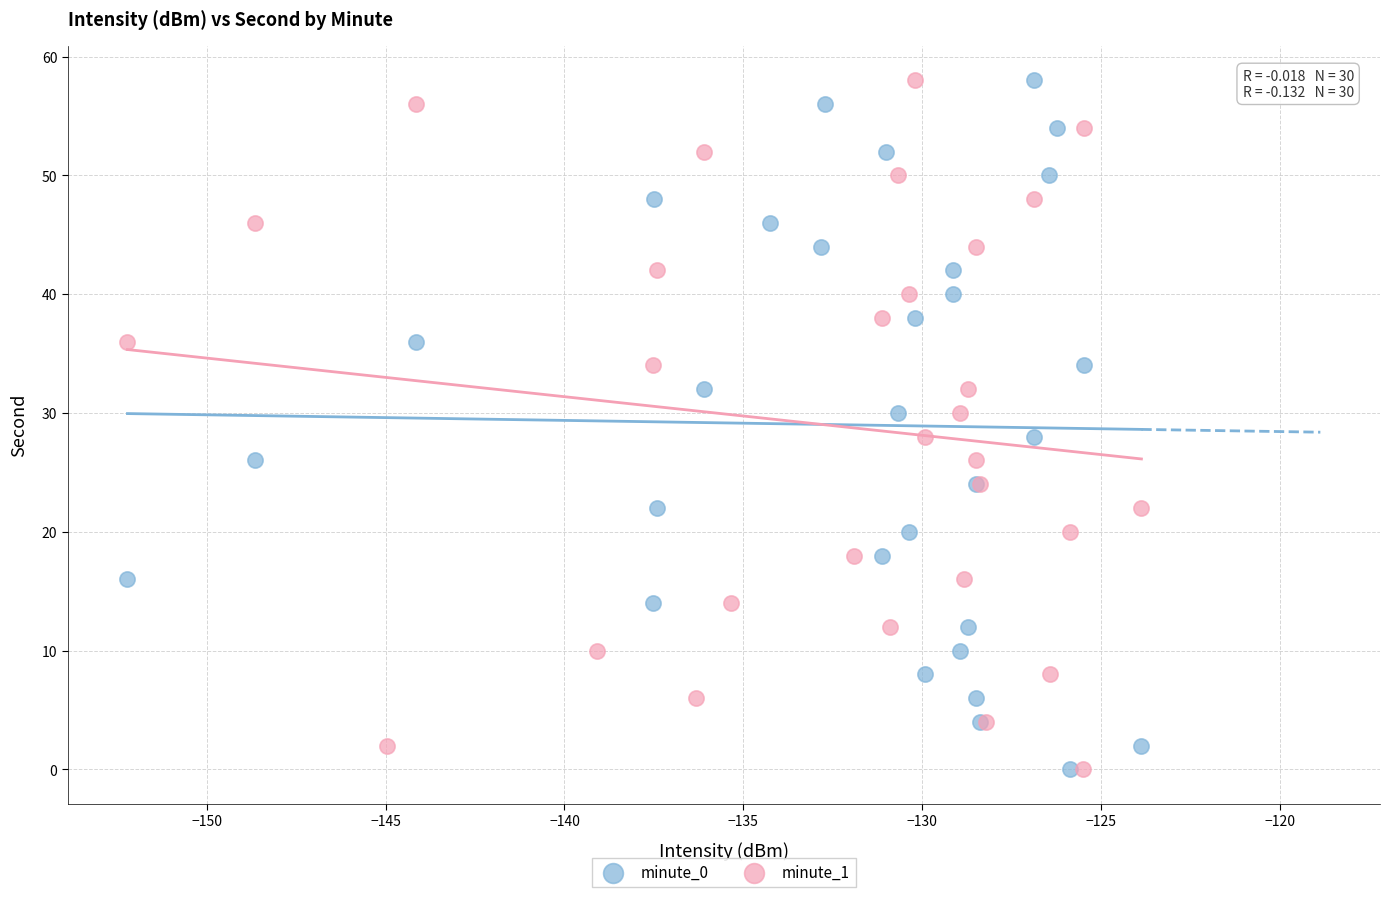

What are all the series names shown in the legend?

minute_0, minute_1